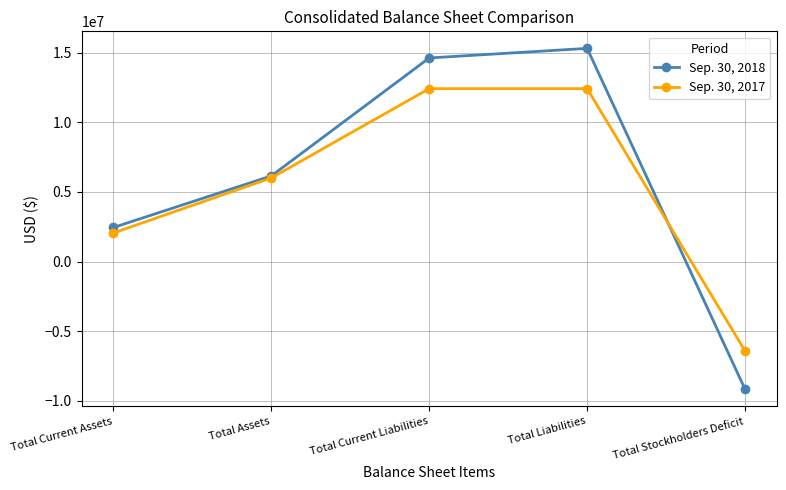

Read the Sep. 30, 2017 value at Total Current Assets, to the nearest 50.

2059250